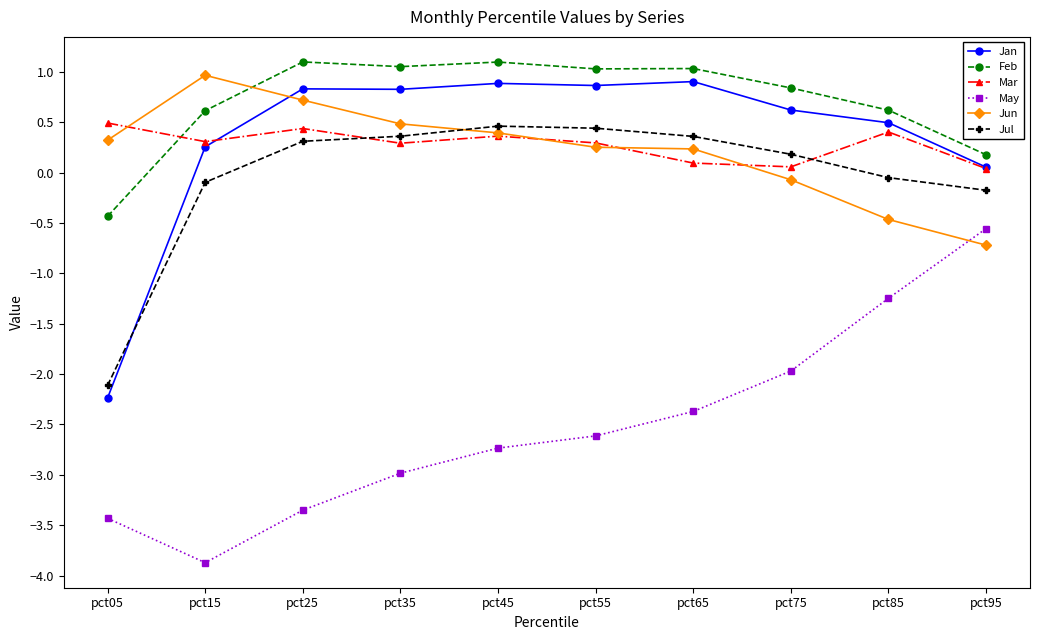

True or false: Feb and Jan intersect in this chart.

False